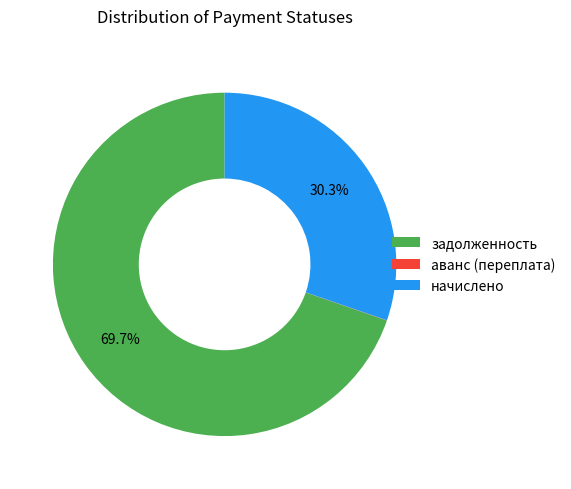

What is the largest slice in the pie chart?

задолженность